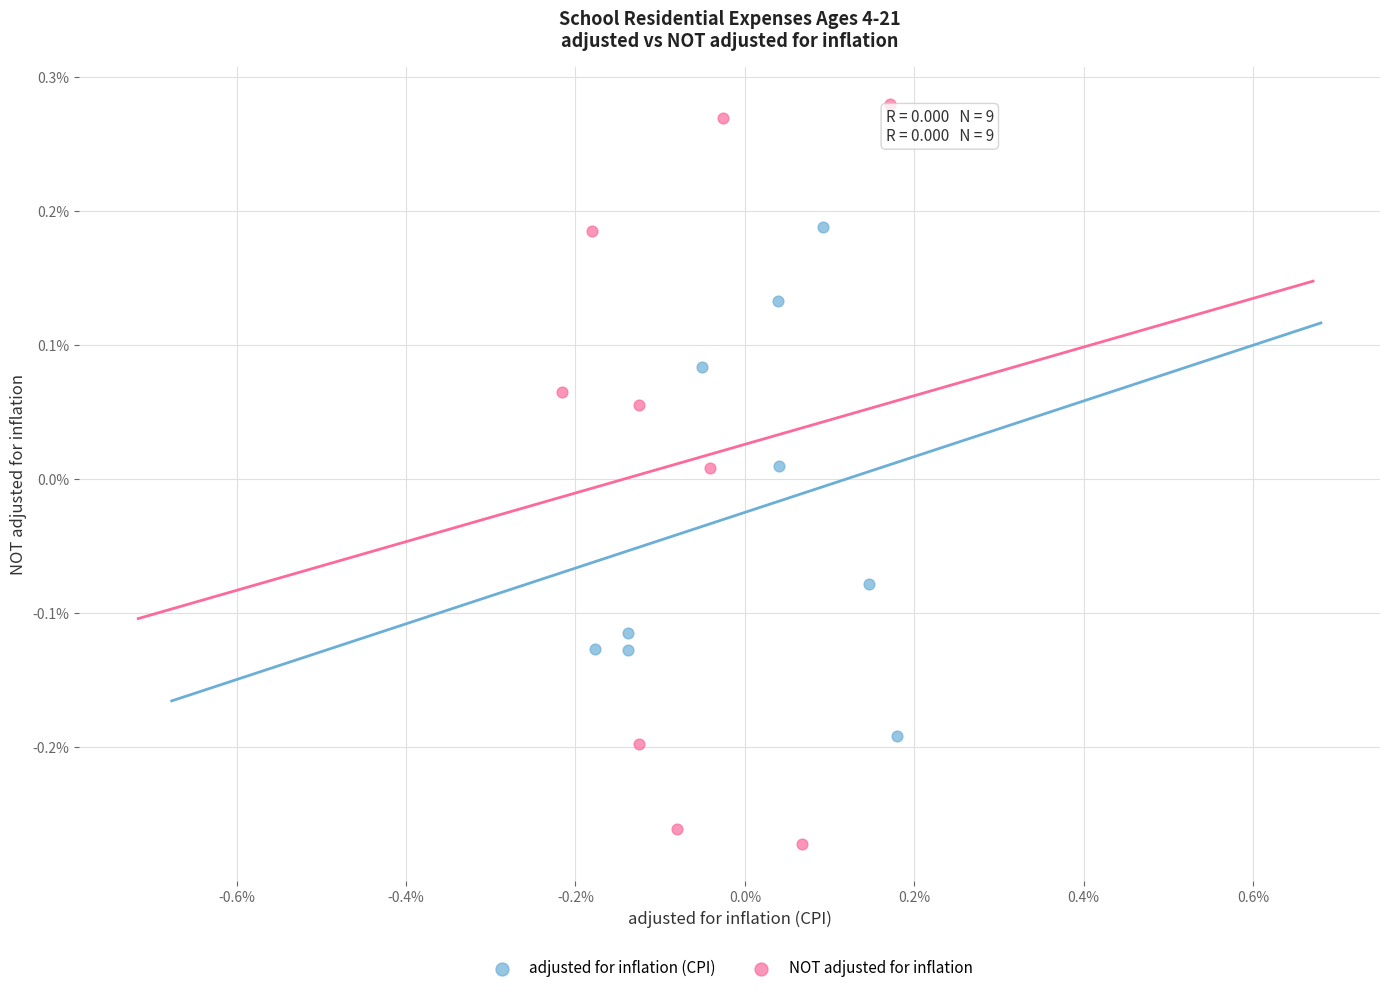

Which series reaches the minimum Y coordinate?

NOT adjusted for inflation